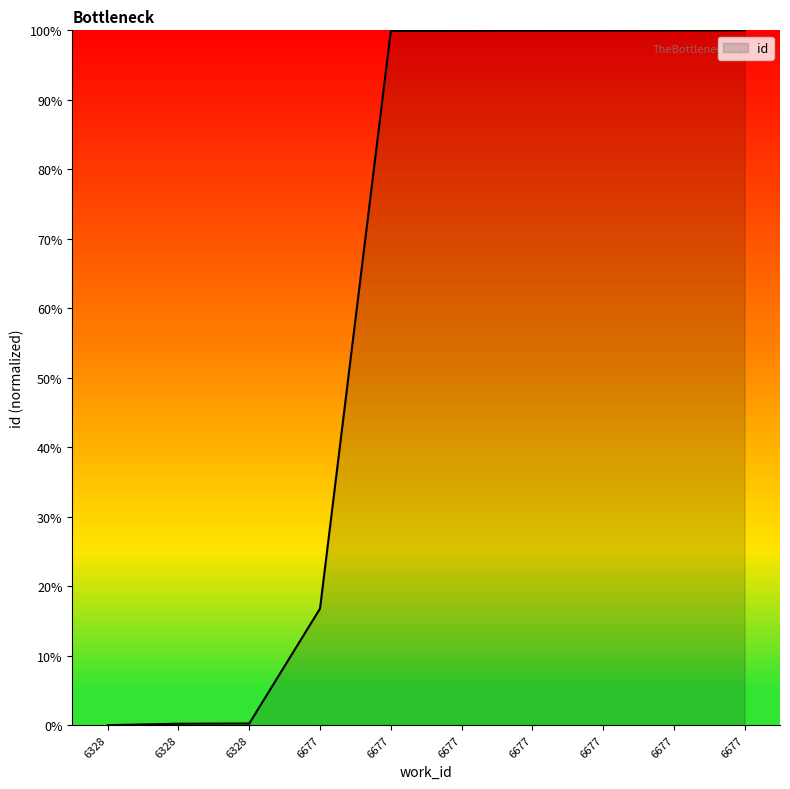

How many lines are shown in the chart?

1